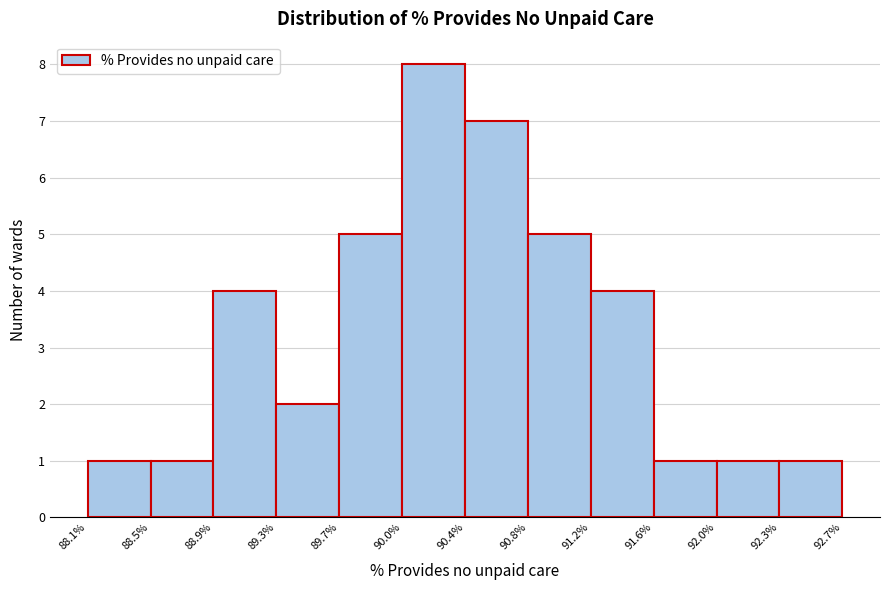

What is the height of the bar covering 92.3% to 92.7% on the x-axis? The values are not printed on the chart, so give them approximately, as read against the axis.

1